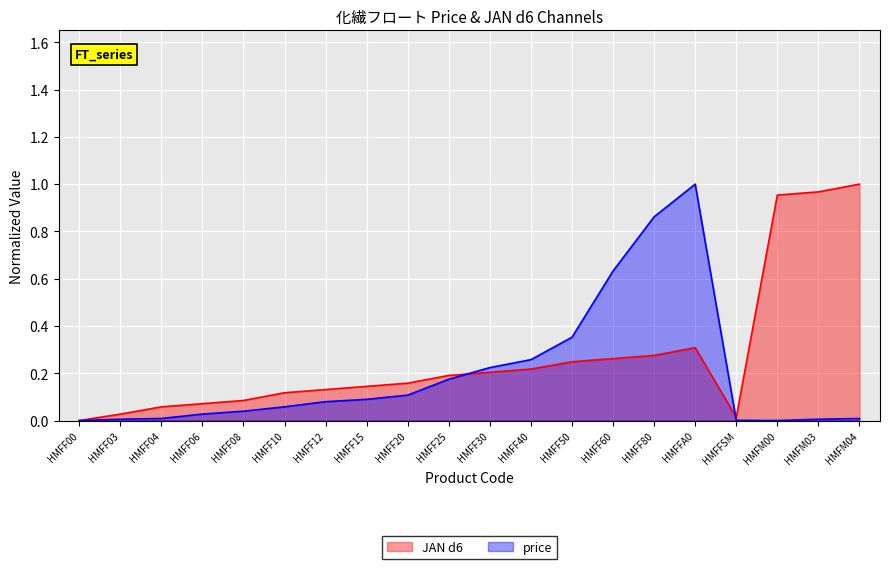

True or false: price has a value of 0.0 at HMFM03.

False